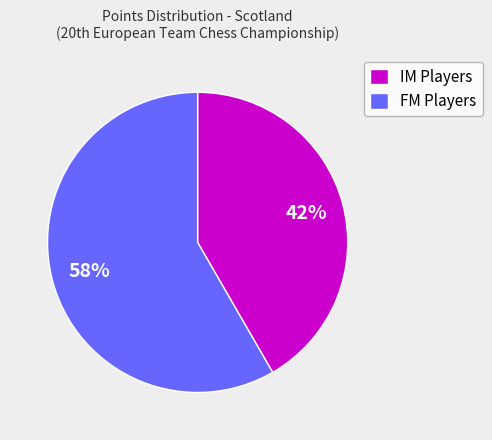

What percentage is the FM Players slice, to the nearest percent?

58%